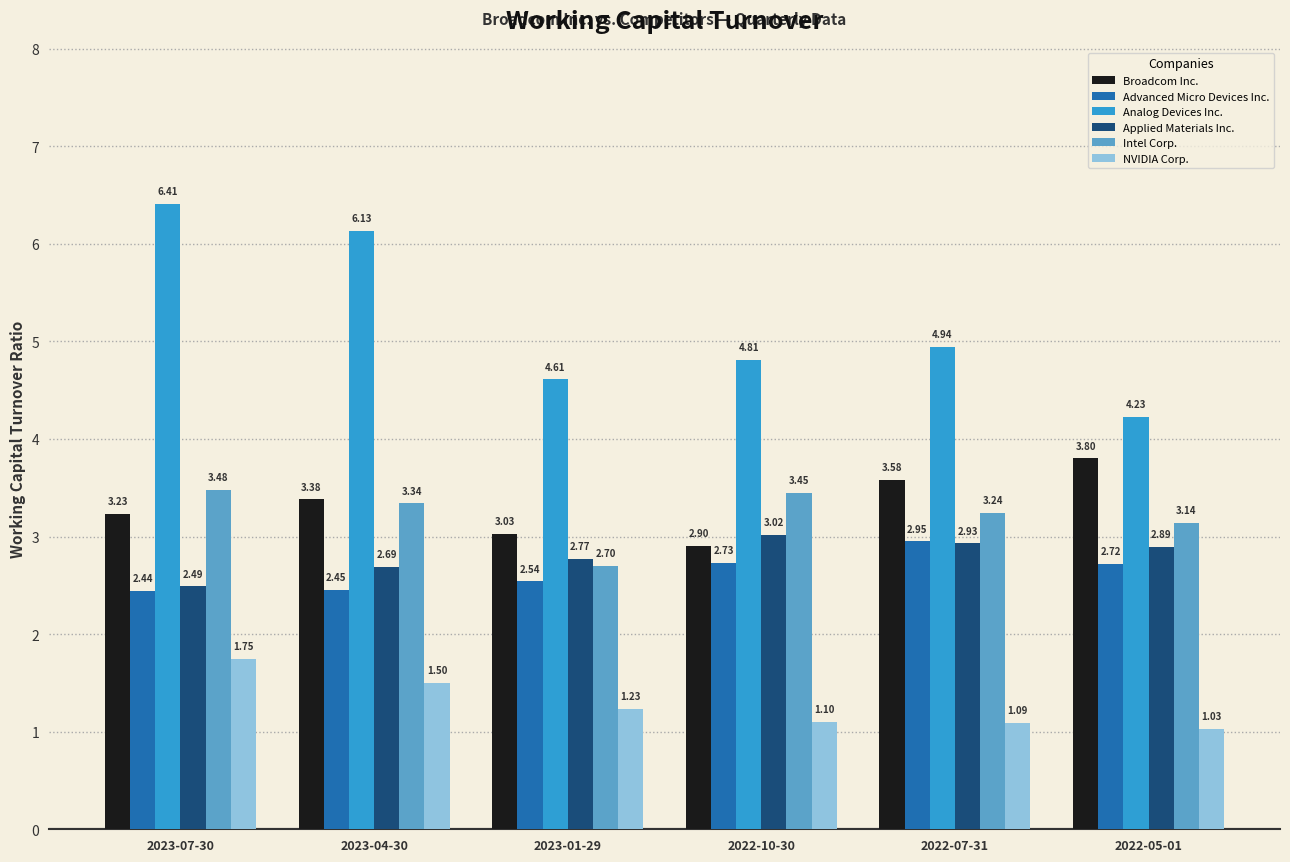

Rank the series at 2022-10-30 from lowest to highest value.

NVIDIA Corp., Advanced Micro Devices Inc., Broadcom Inc., Applied Materials Inc., Intel Corp., Analog Devices Inc.